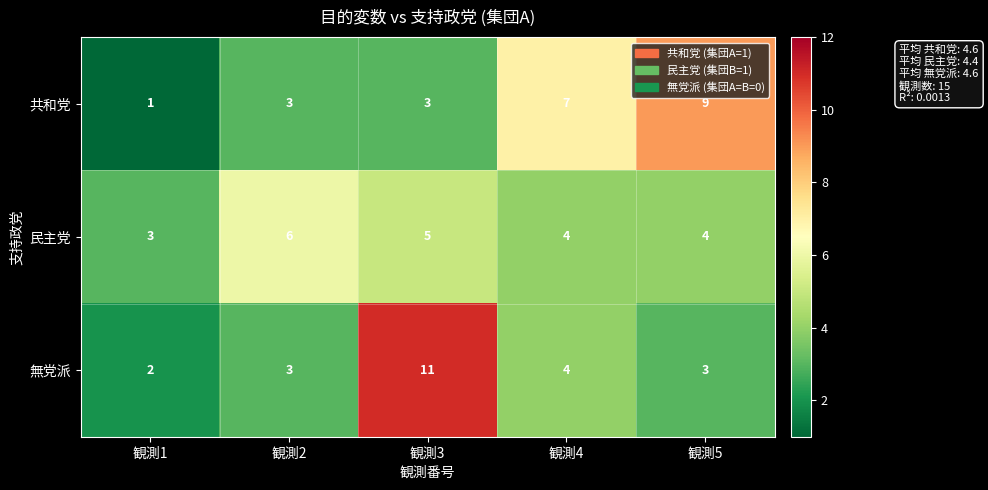

What is the difference between the highest and lowest values at 観測5?

6